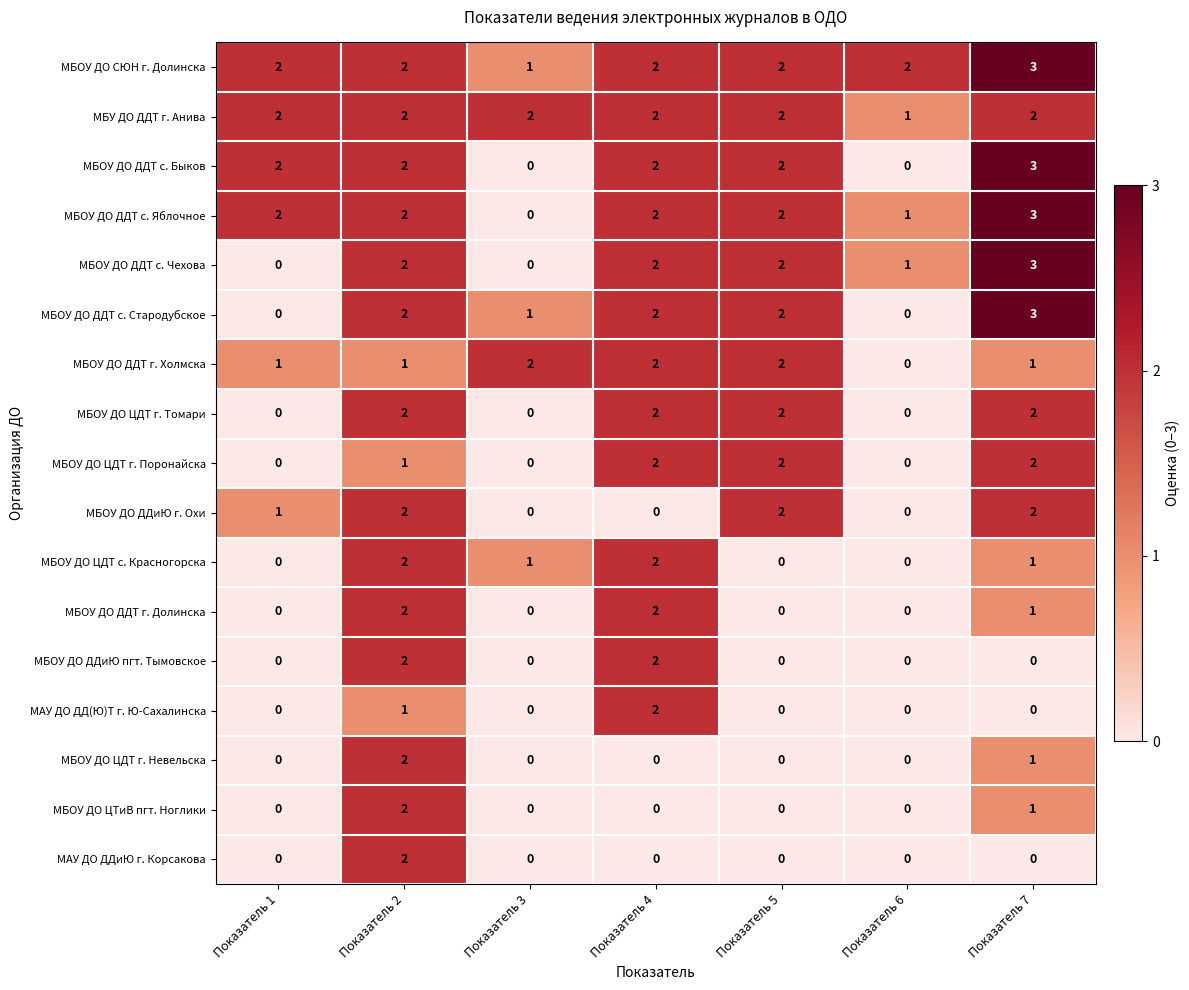

At which label is МБОУ ДО ДДТ г. Долинска closest to 1?

Показатель 7